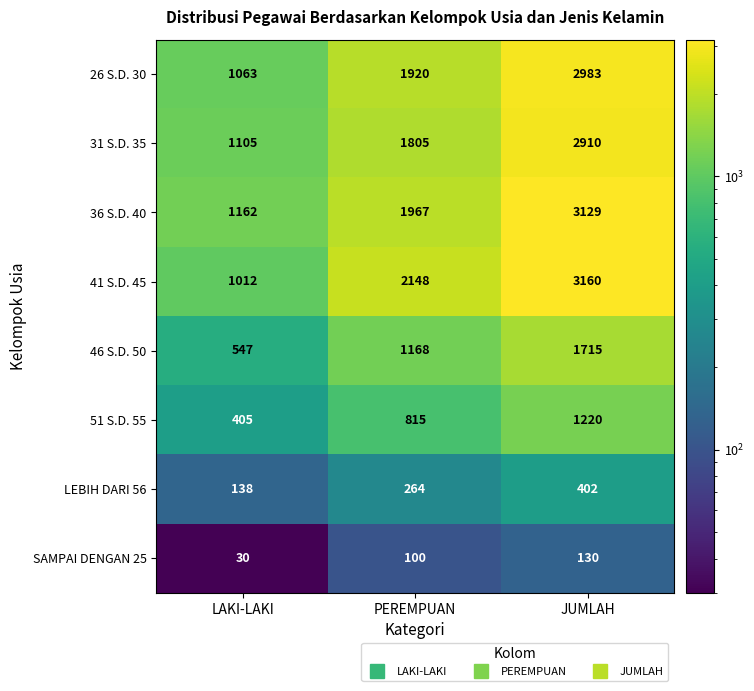

What is the minimum value for 36 S.D. 40?

1162